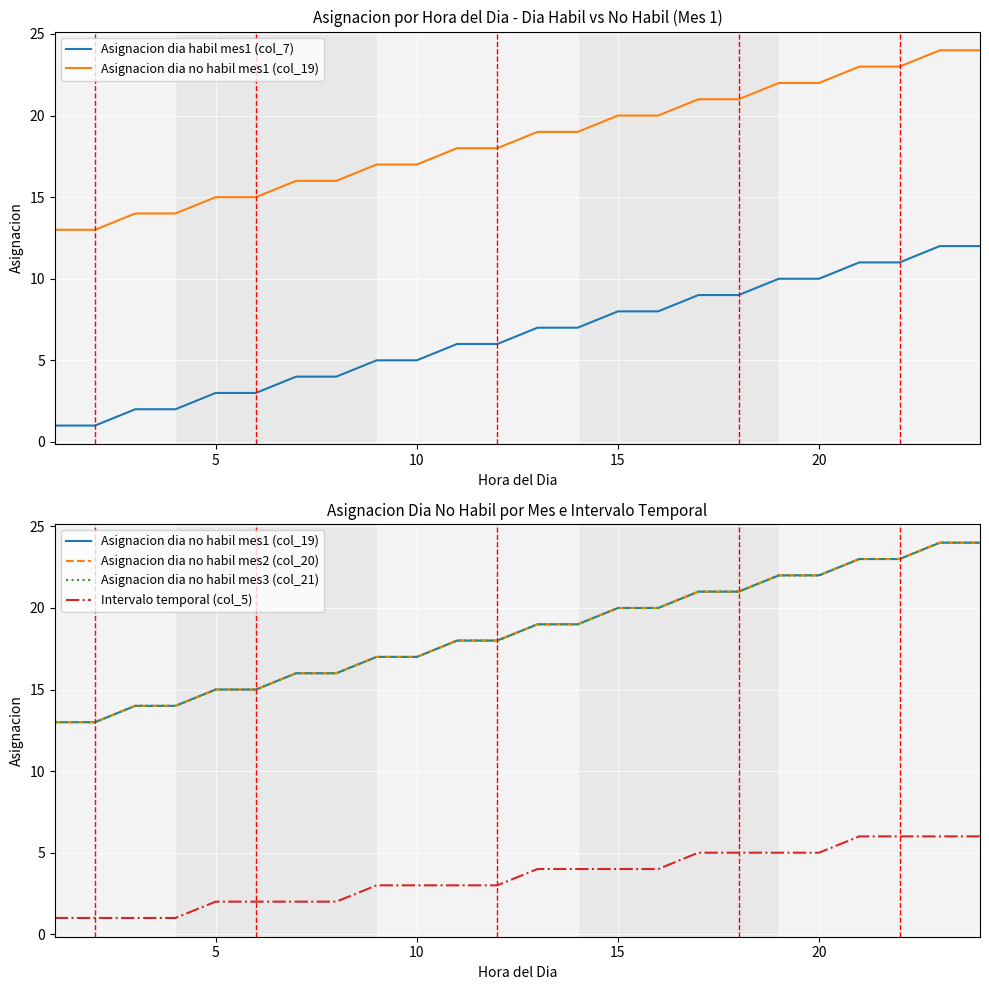

What is the approximate value of Asignacion dia no habil mes3 (col_21) at 10, to the nearest 5?

15